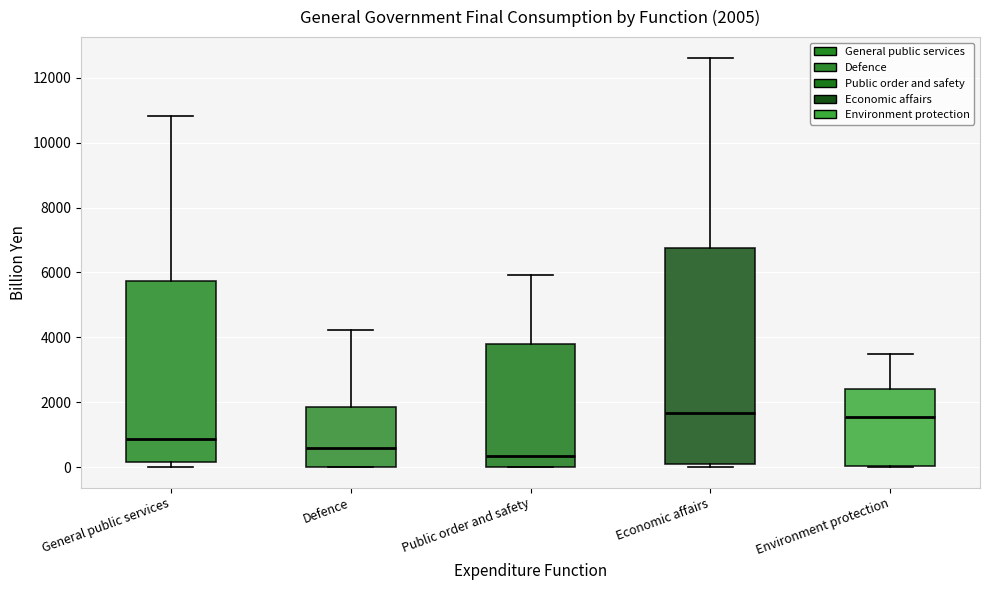

Which box is the tallest, from its lower edge to its upper edge?

Economic affairs